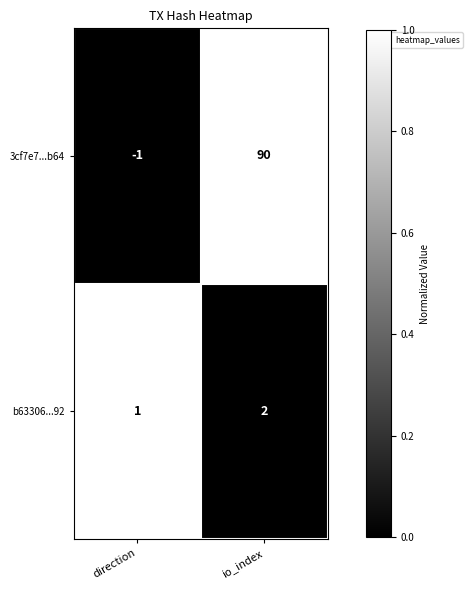

What is the approximate value of 3cf7e7...b64 at io_index?

90